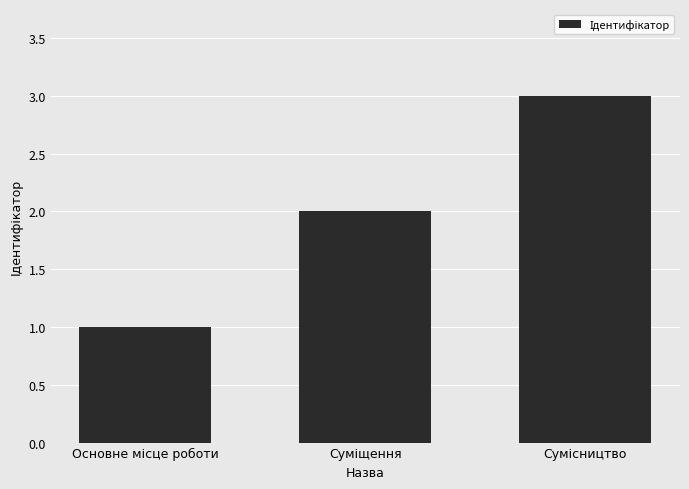

What is the greatest value displayed?

3